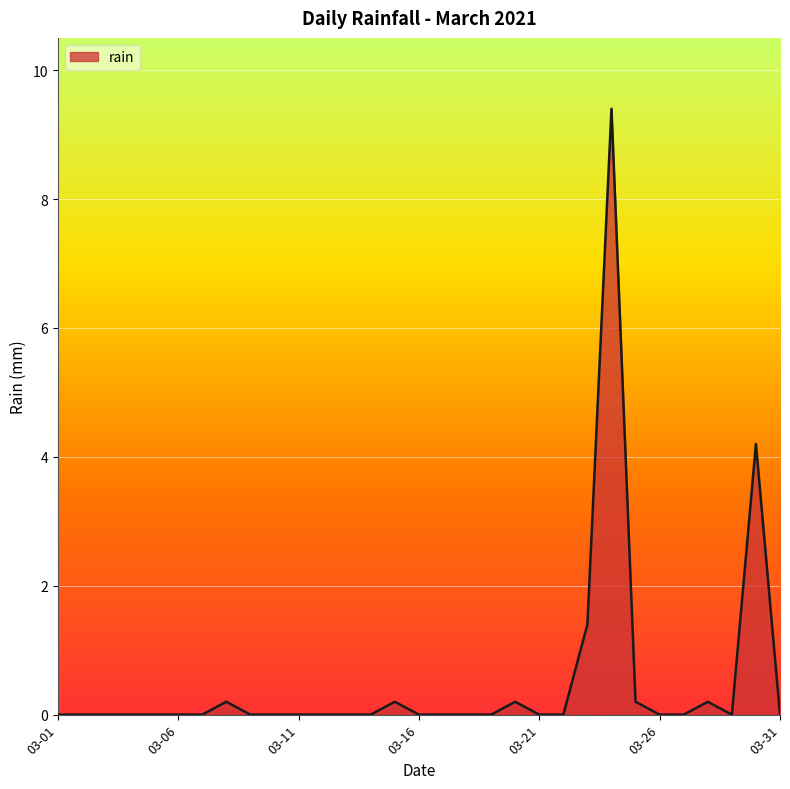

Is this an area chart (filled region under the line)?

Yes